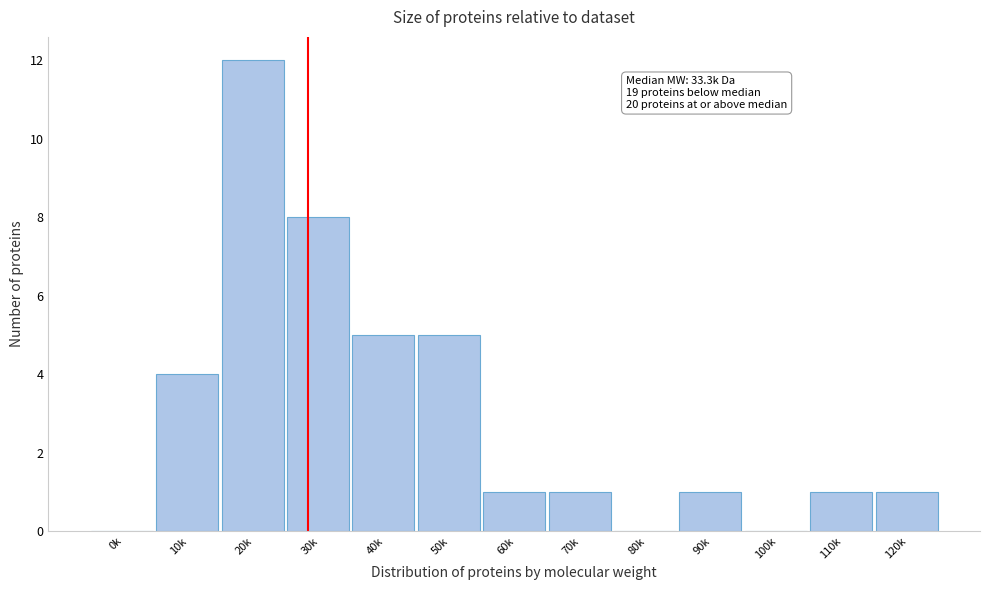

Reading right to left, list all the values displayed in this chart.

120k=1	110k=1	100k=0	90k=1	80k=0	70k=1	60k=1	50k=5	40k=5	30k=8	20k=12	10k=4	0k=0